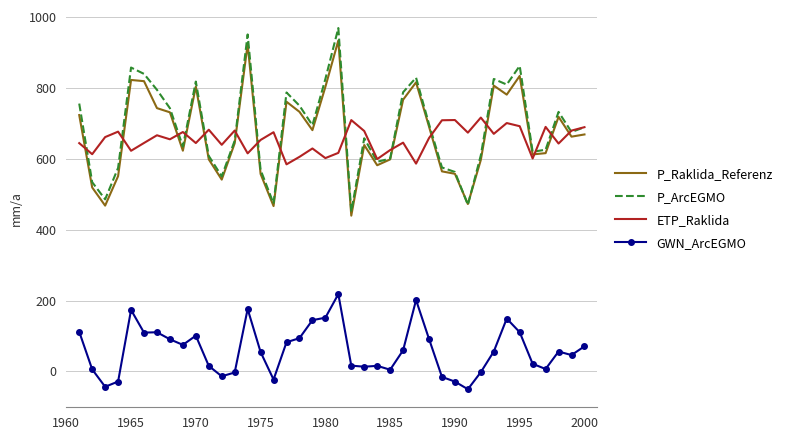

Which series has the widest spread of values?

P_ArcEGMO